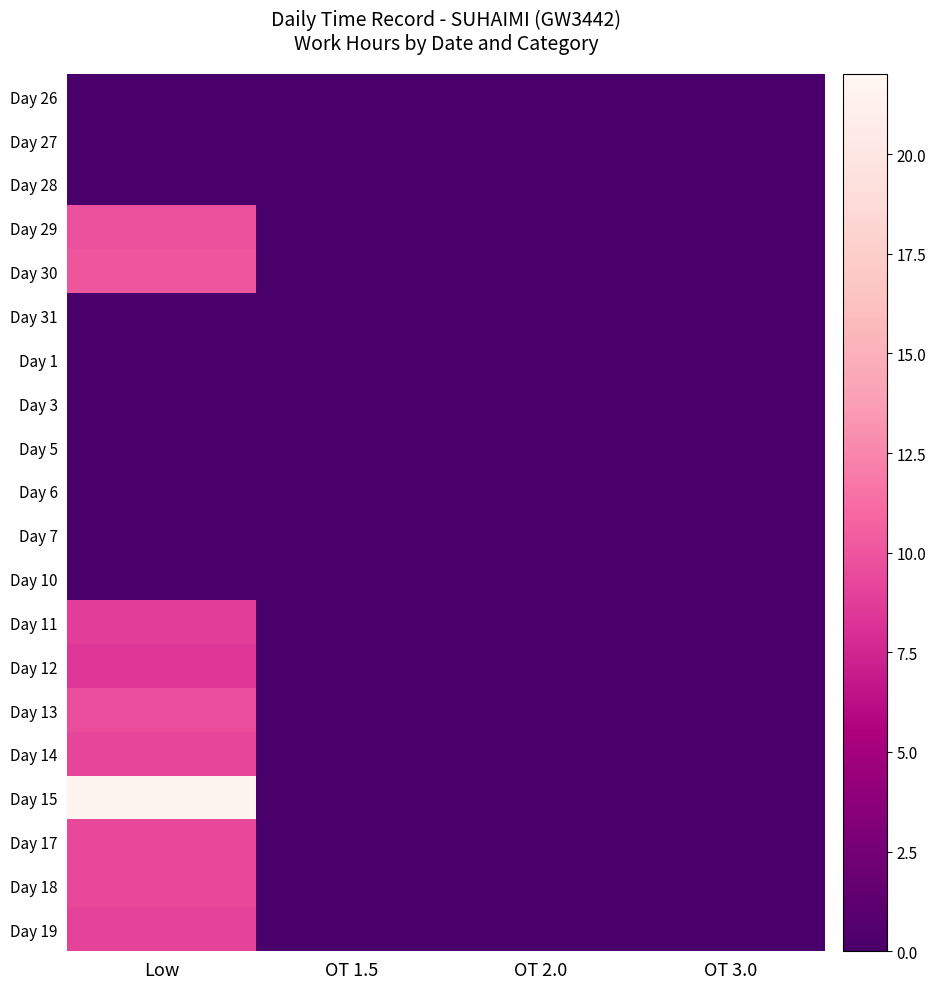

Between OT 1.5 and OT 2.0, which is larger?

OT 1.5